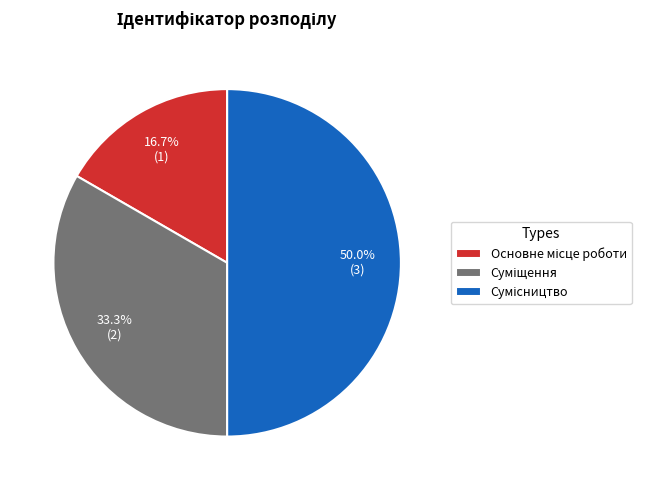

What is the smallest slice in the pie chart?

Основне місце роботи